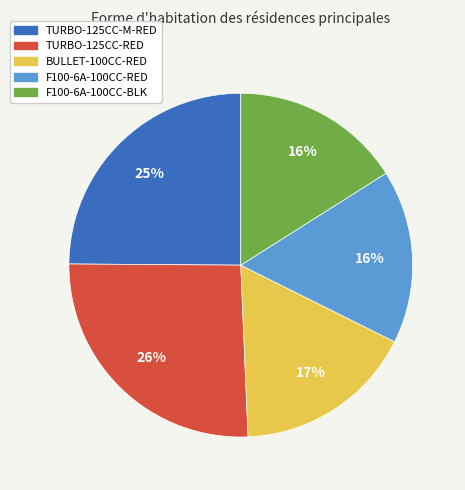

Does any single category account for the majority?

No